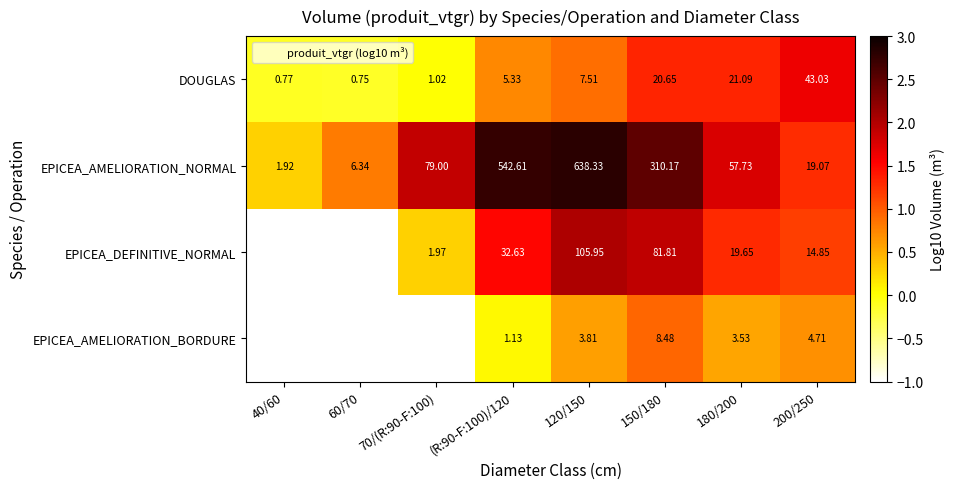

Which series changed the most between 40/60 and 200/250?

DOUGLAS